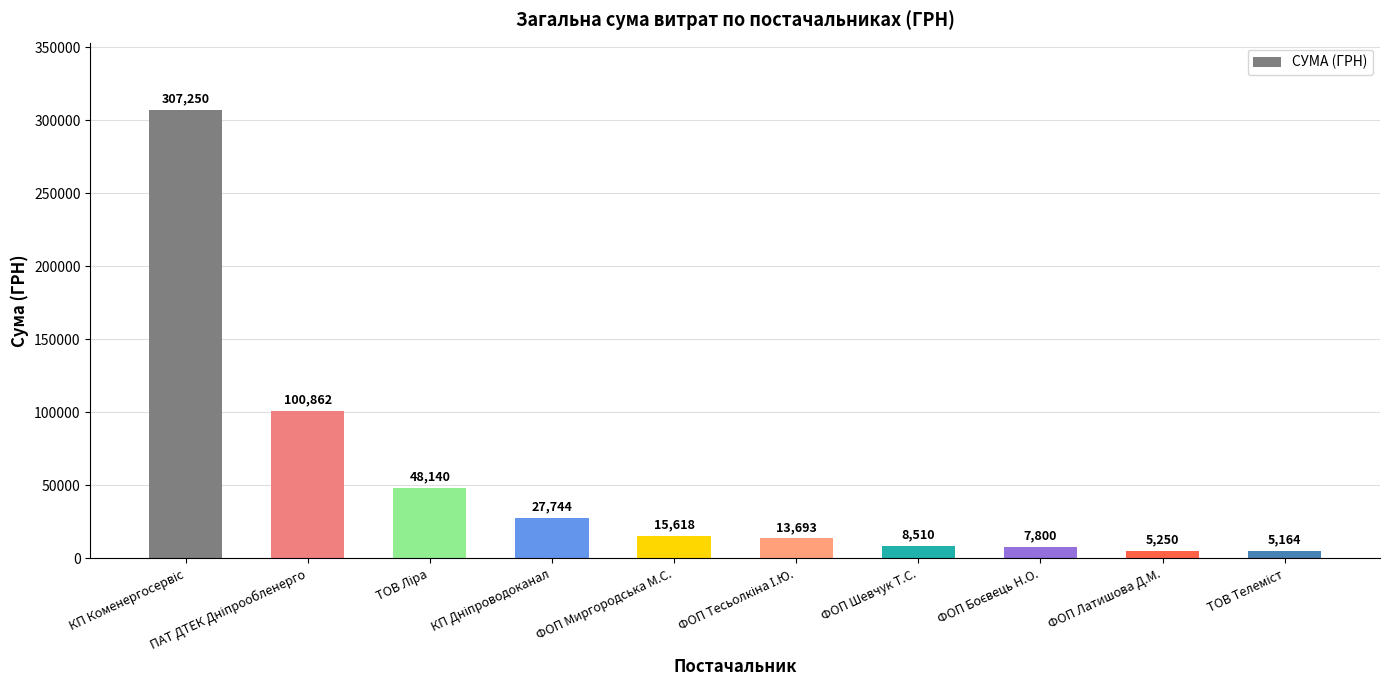

The chart shows a value of 5250.0 at ФОП Латишова Д.М.. True or false?

True